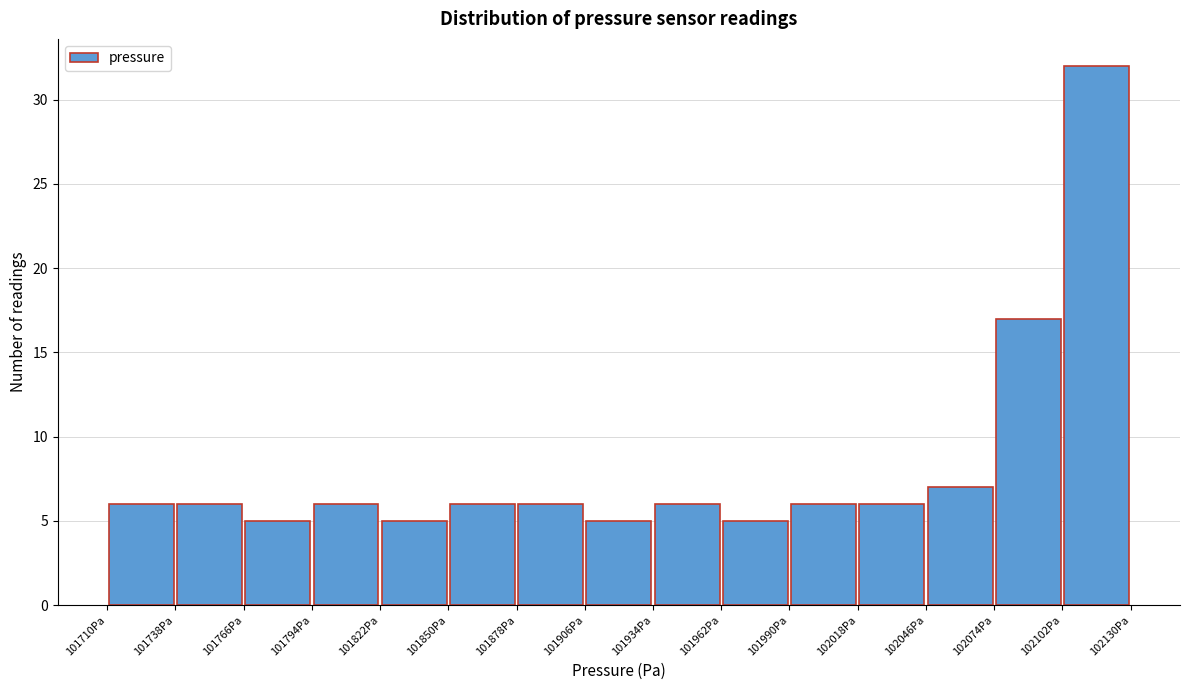

How tall is the bar that spans 101906 to 101934 on the x-axis? Neither the bar edges nor the heights are printed on the chart, so give them approximately, as read against the axes.

5